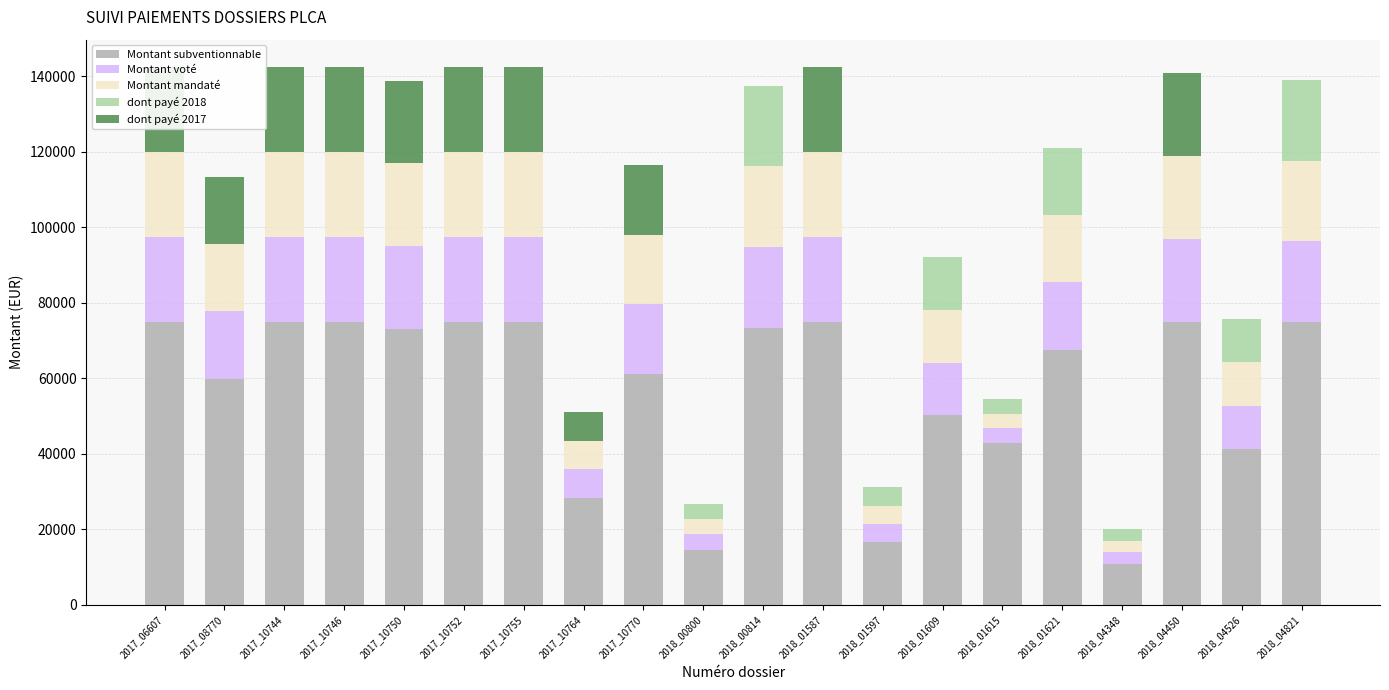

How many dont payé 2018 values are between 0 and 11524?

16